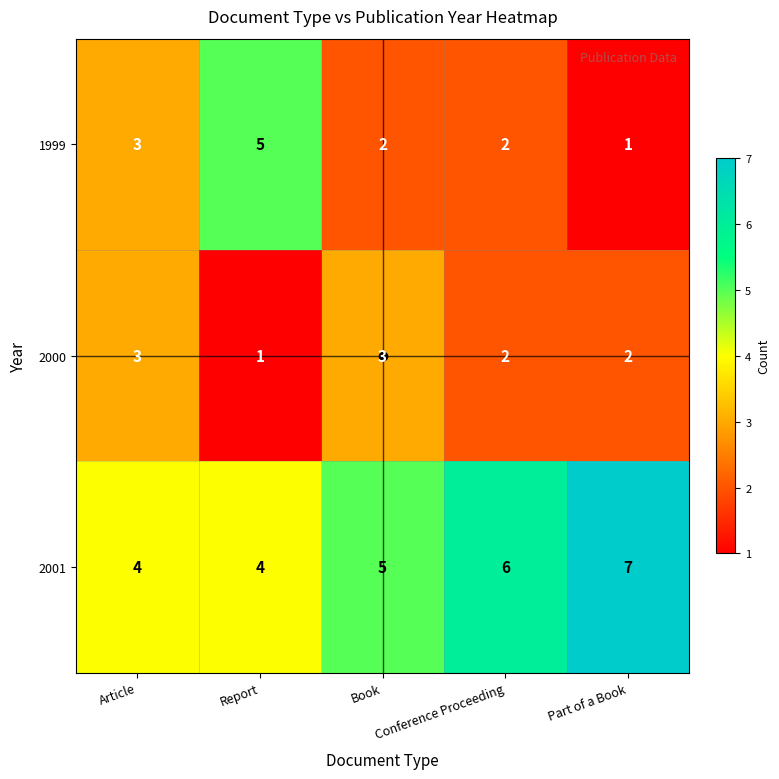

Which series changed the most between Article and Part of a Book?

2001